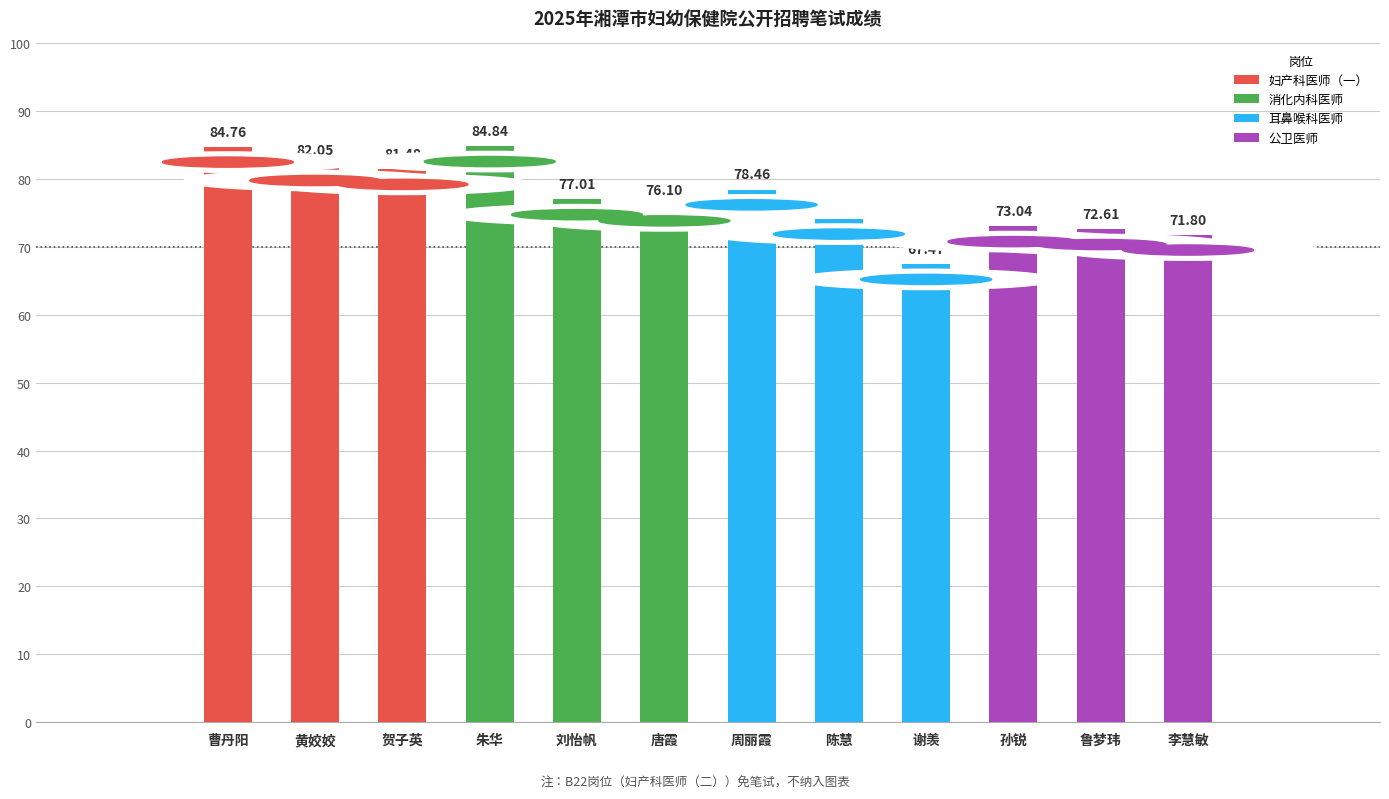

What is the value of the 10th bar from the left?

73.0